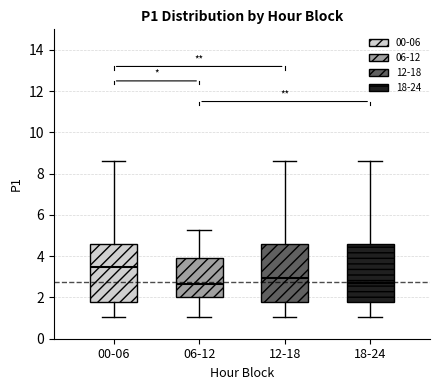

Where does the upper whisker of the box for 12-18 end on the y-axis? The values are not printed on the chart, so give them approximately, as read against the axis.

8.6